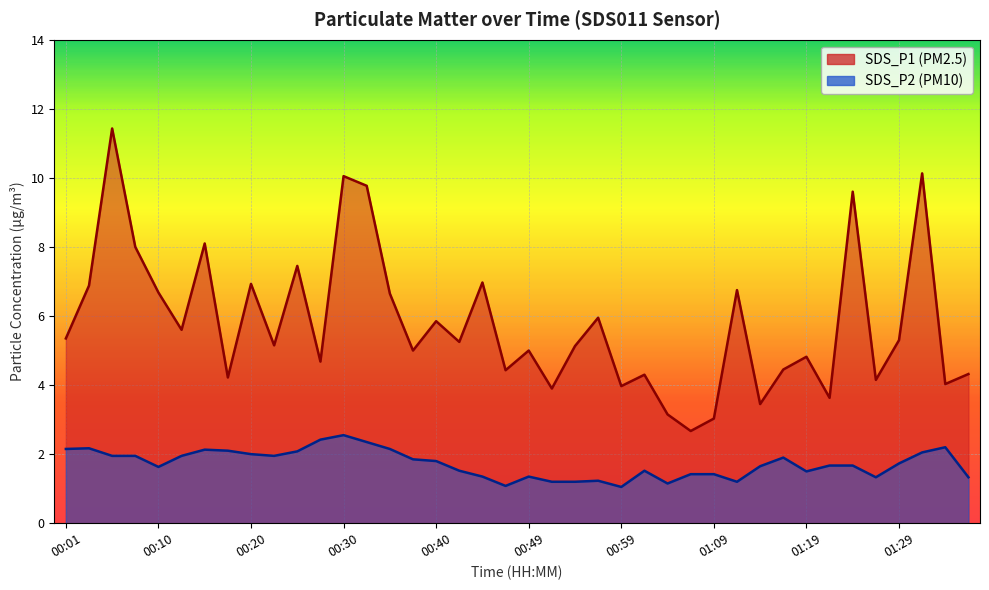

Between 00:05 and 01:11, which series saw the biggest shift?

SDS_P1